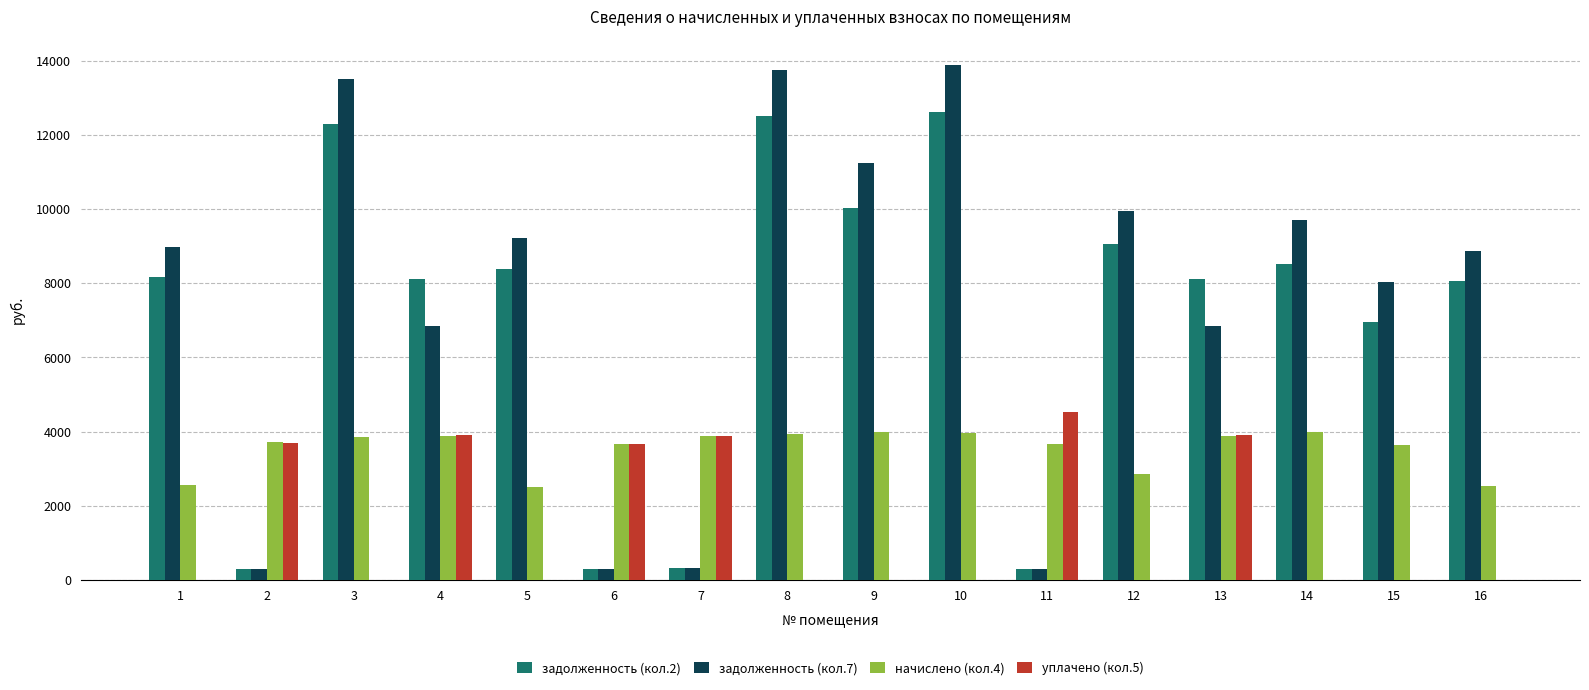

What is the sum of all уплачено (кол.5) values?

23599.2